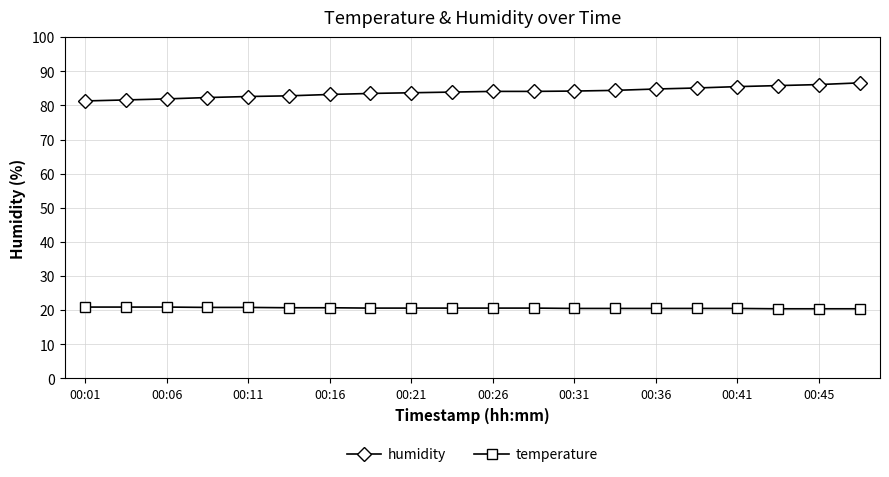

At how many categories does at least one series exceed 41?

20